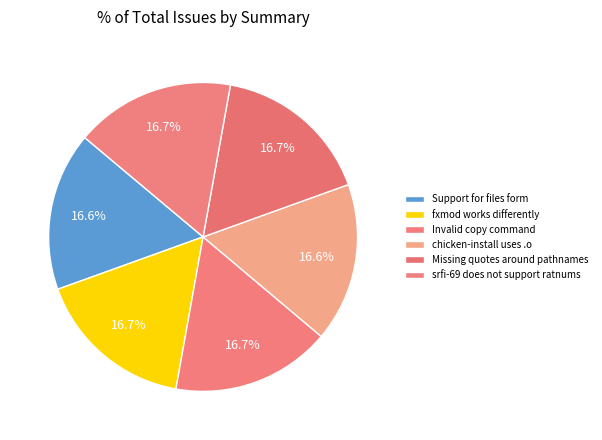

Rank the categories by value from lowest to highest.

Support for files form, chicken-install uses .o, Missing quotes around pathnames, Invalid copy command, fxmod works differently, srfi-69 does not support ratnums